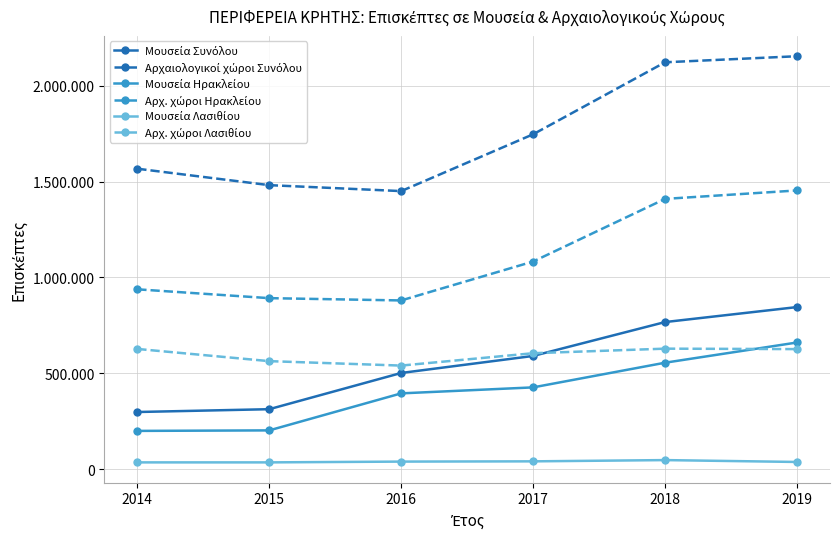

Is this an area chart (filled region under the line)?

No